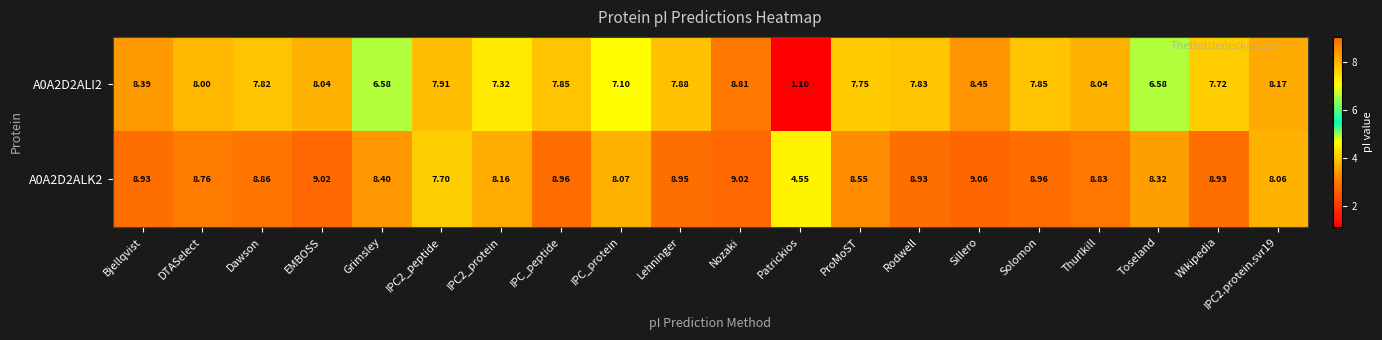

Which category has the lowest value across all series?

Patrickios